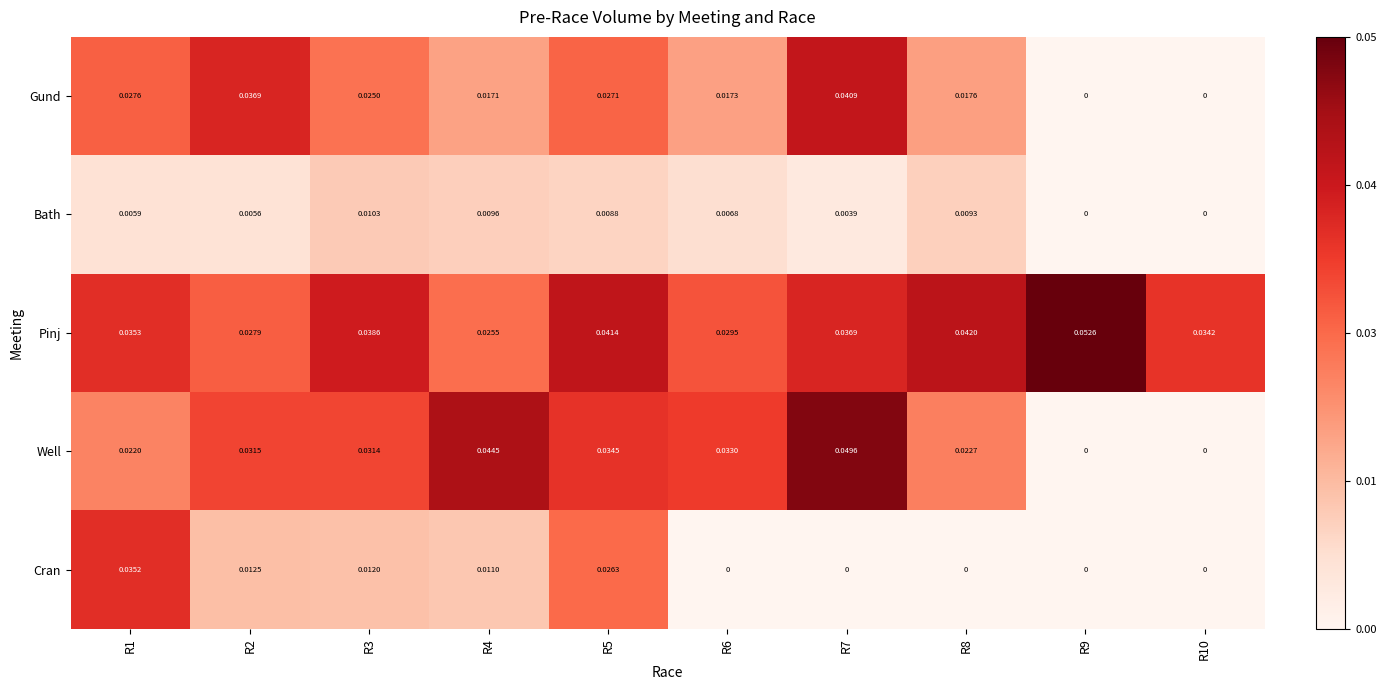

How many data points does each series have?

10